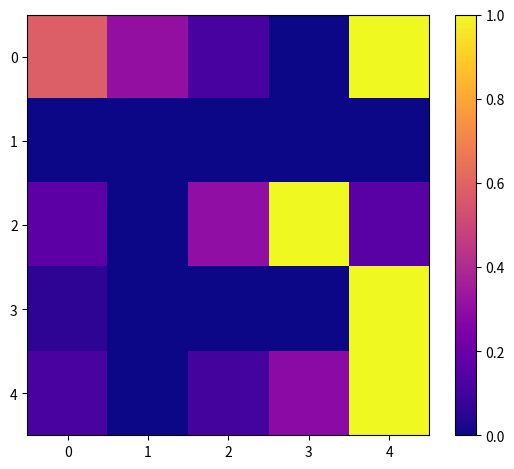

Between 1 and 4, which series saw the biggest shift?

3